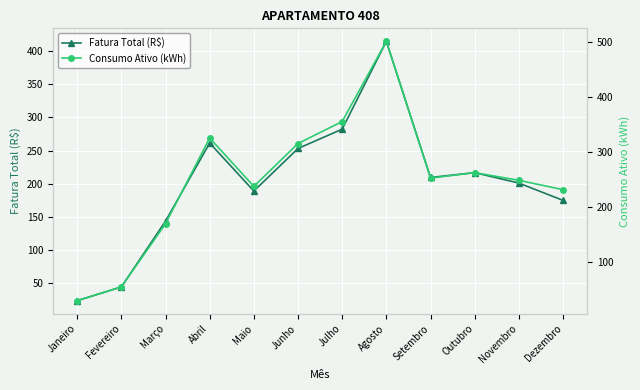

What is the sum of all Consumo Ativo (kWh) values?

2990.0